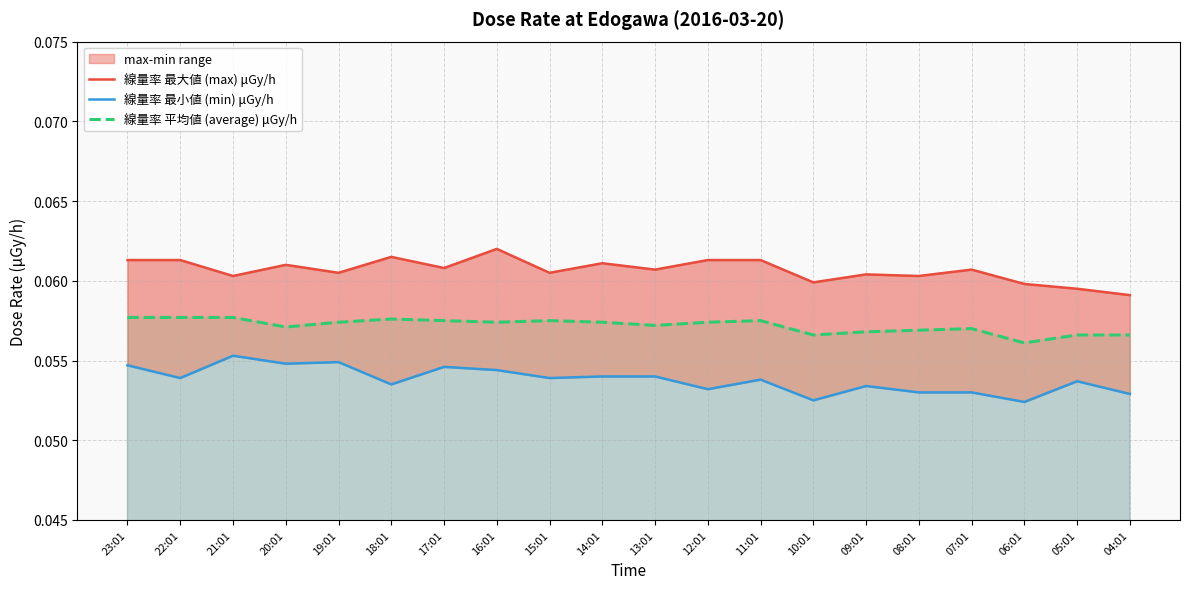

At which category does 線量率 最小値 (min) μGy/h reach its first local peak?

21:01